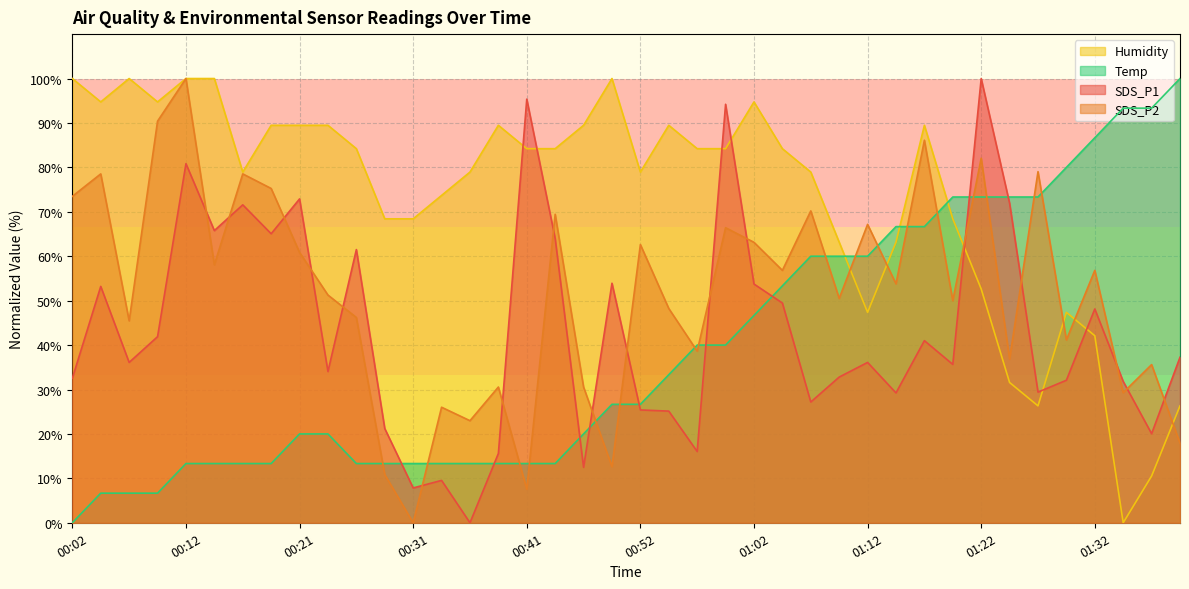

Which has a higher value, 00:29 or 01:12?

01:12